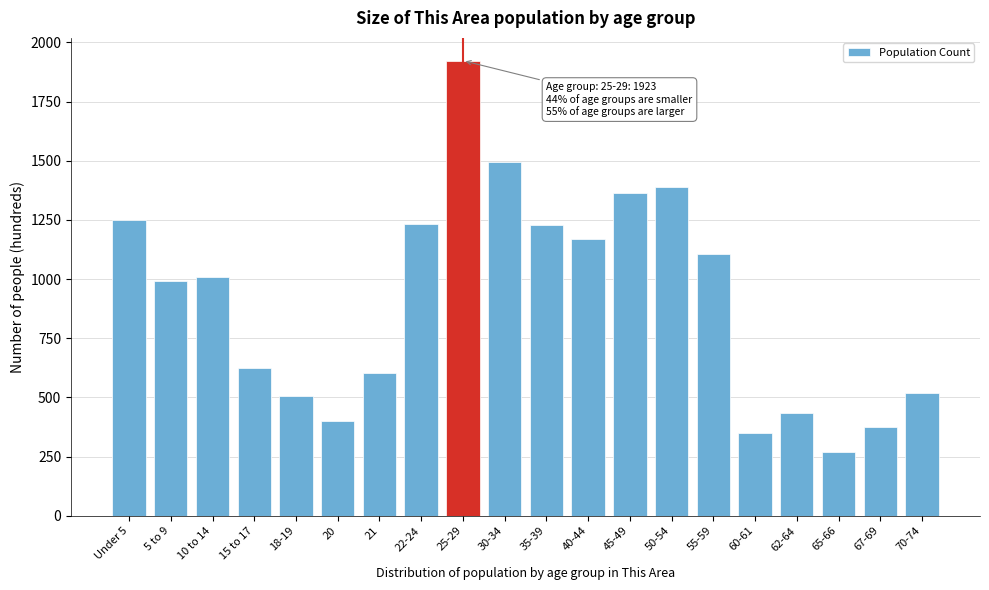

What is the sum of all values?

18238